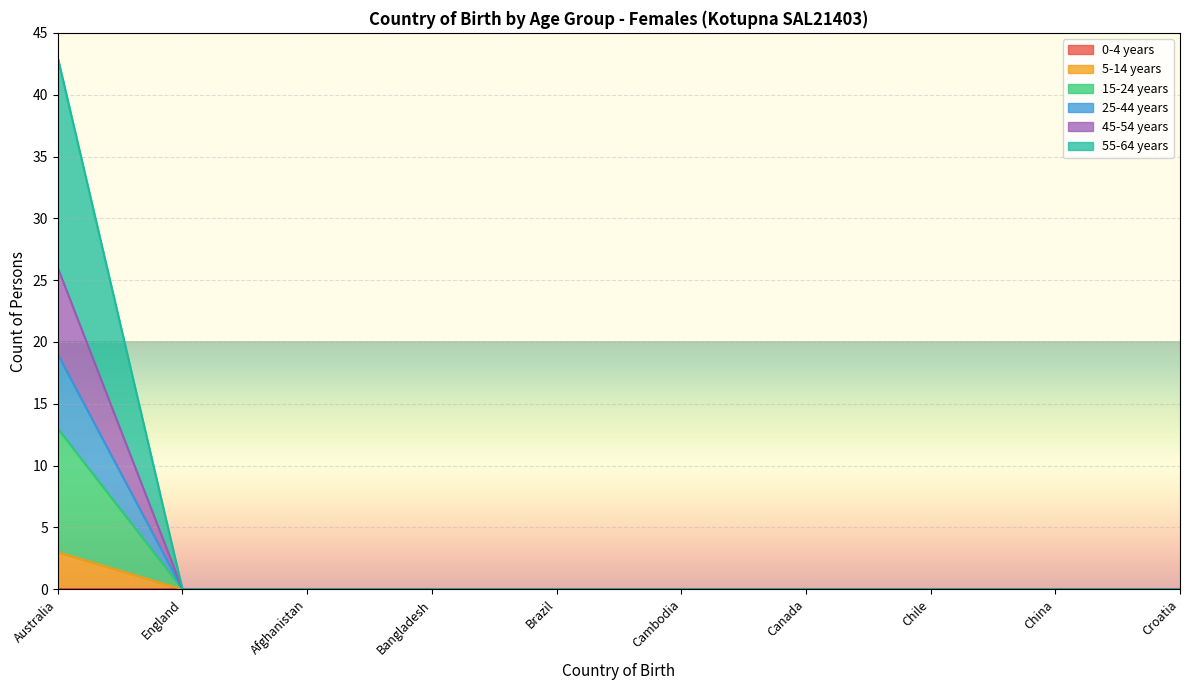

What is the label of the 9th point from the right?

England